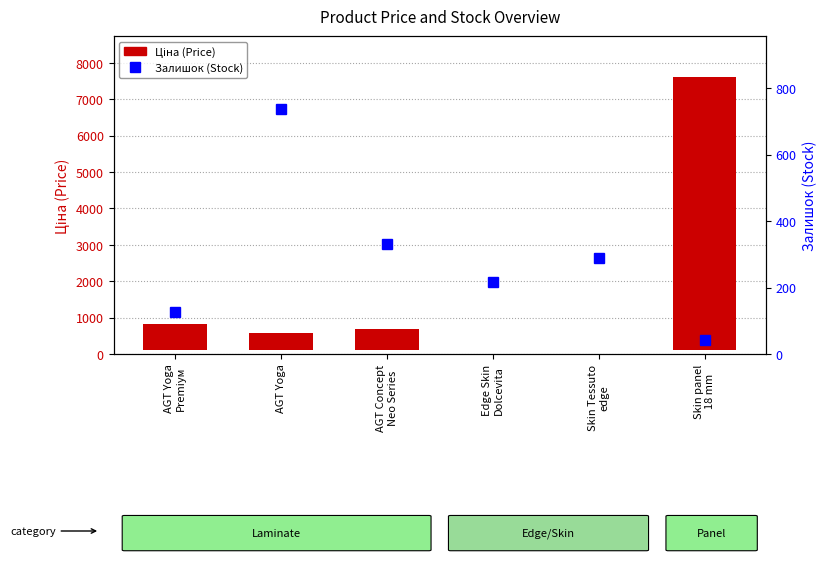

What is the sum of all Ціна (Price) values?

9255.9